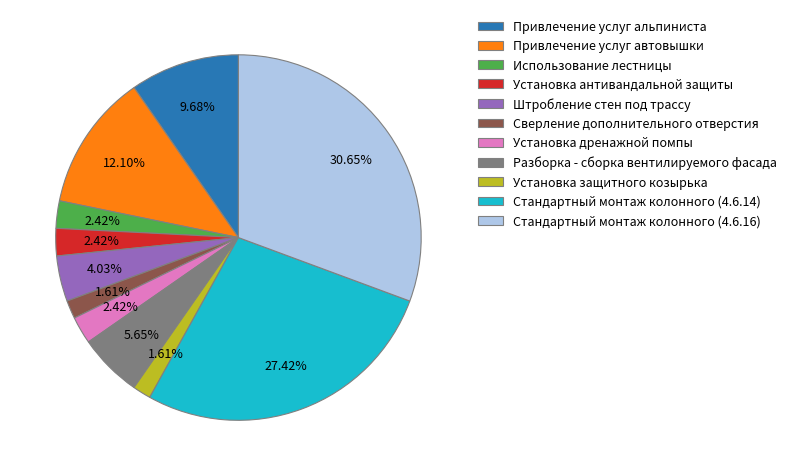

Combined, what portion of the pie is Использование лестницы and Установка защитного козырька?

4.0%